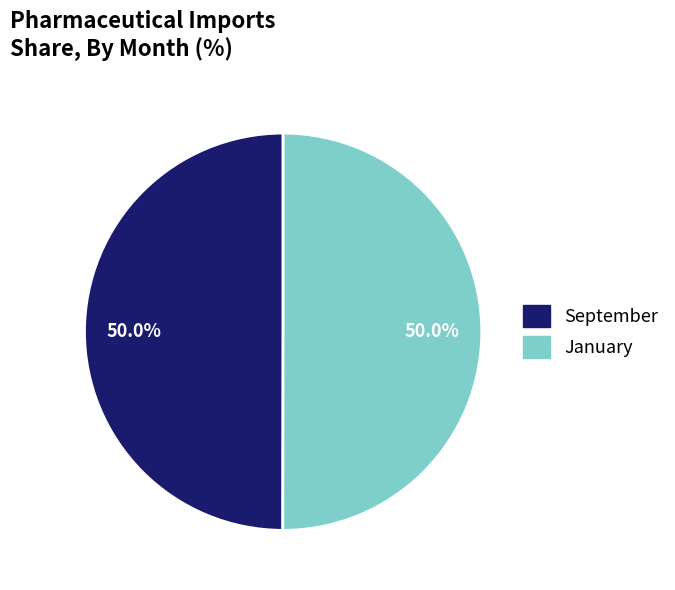

What percentage is the September slice, to the nearest percent?

50%